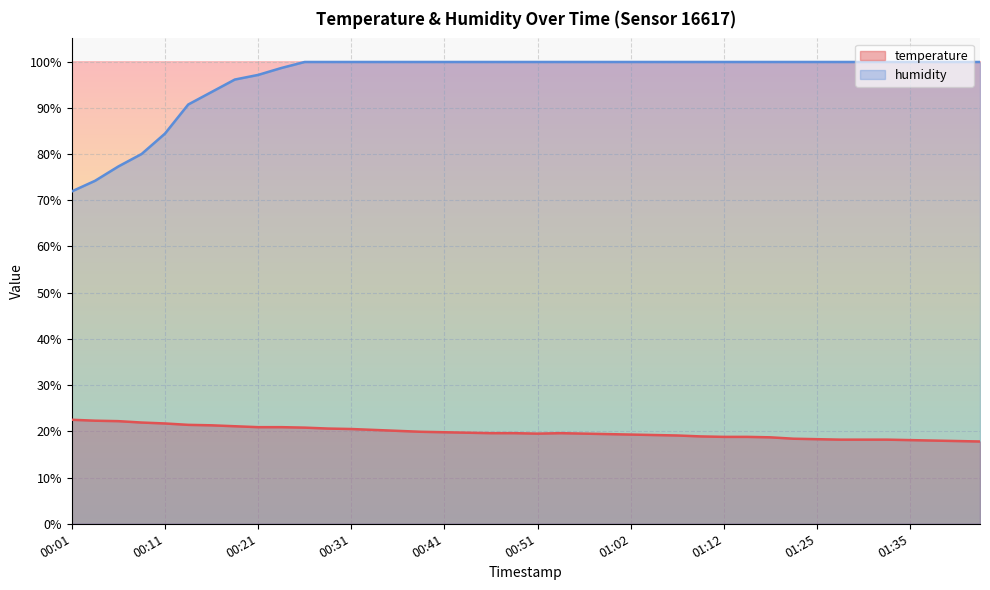

True or false: temperature has more than 0 interior local peaks.

True